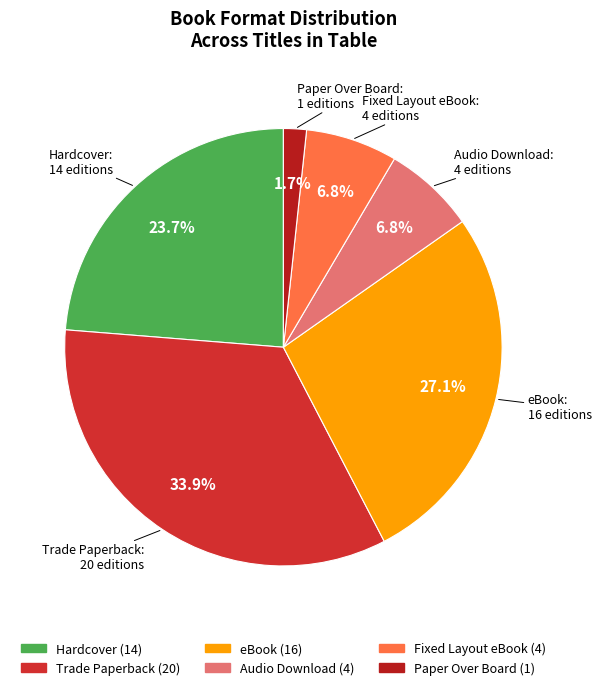

What percentage do Paper Over Board and Hardcover together represent?

25.4%